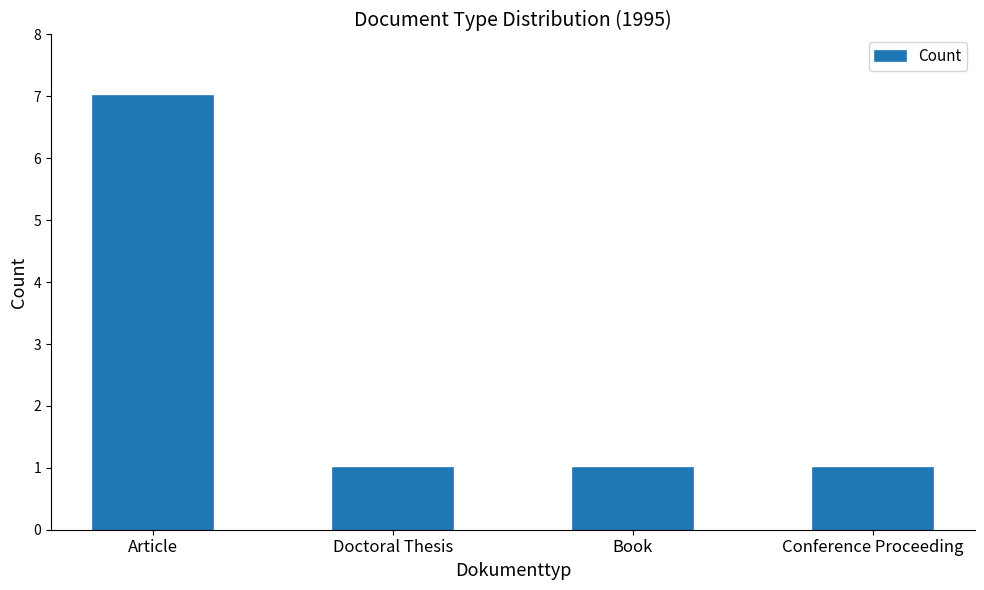

What is the maximum value shown in the chart?

7